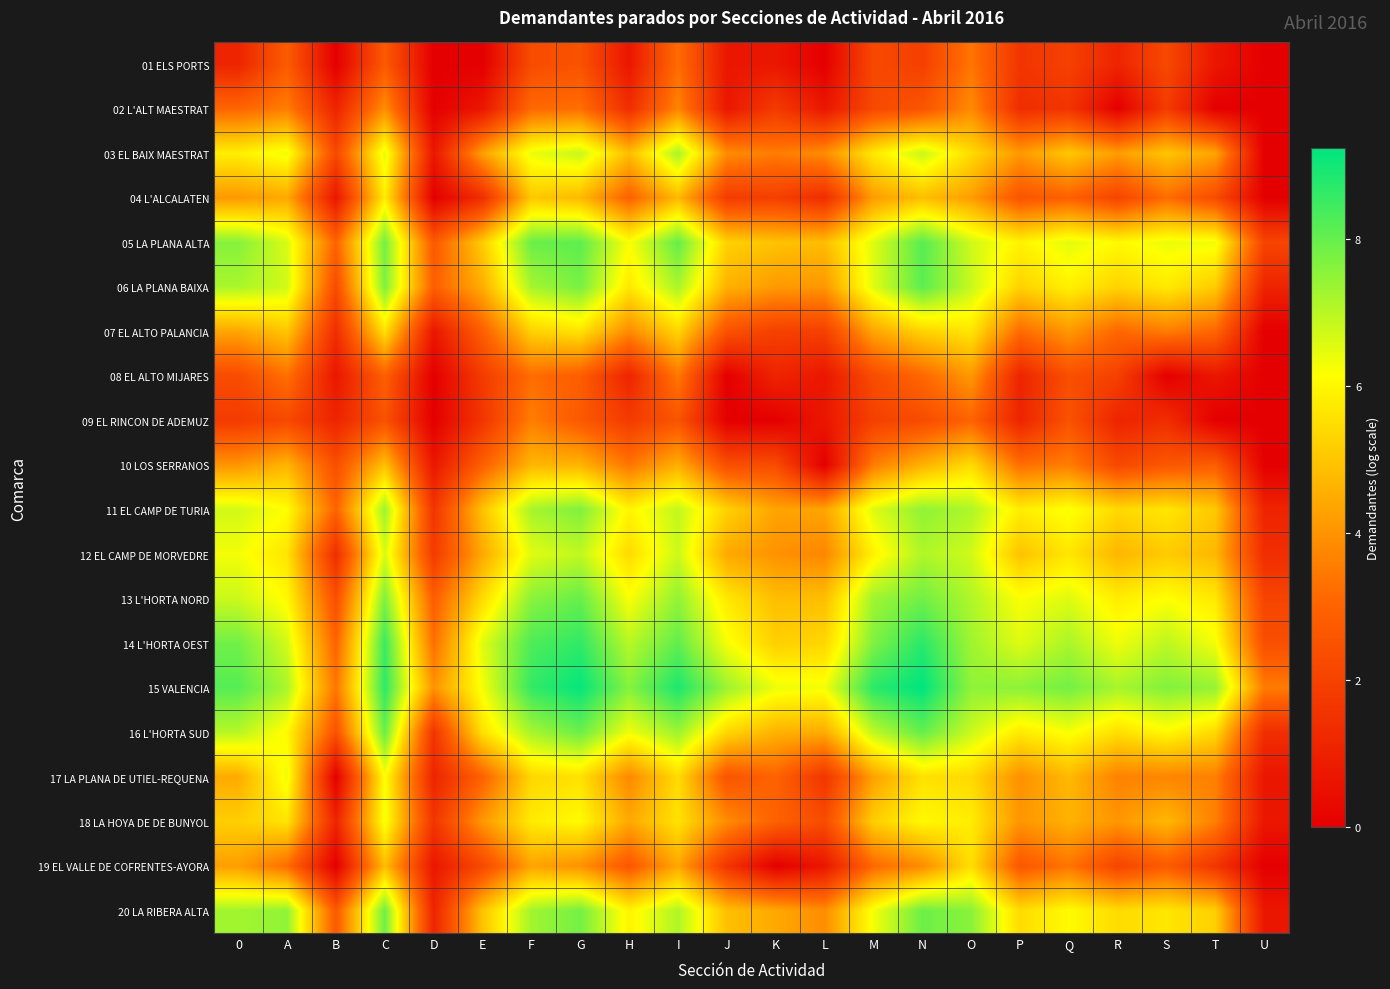

What is the difference between the highest and lowest values at M?

6.8